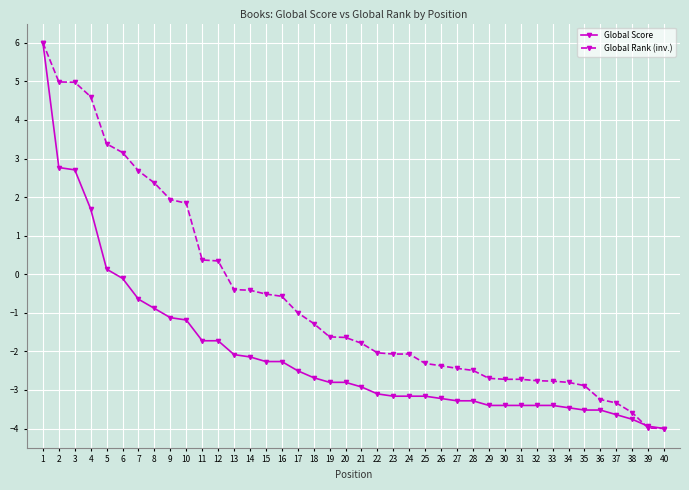

What is the total value across all series at 35?

-6.4